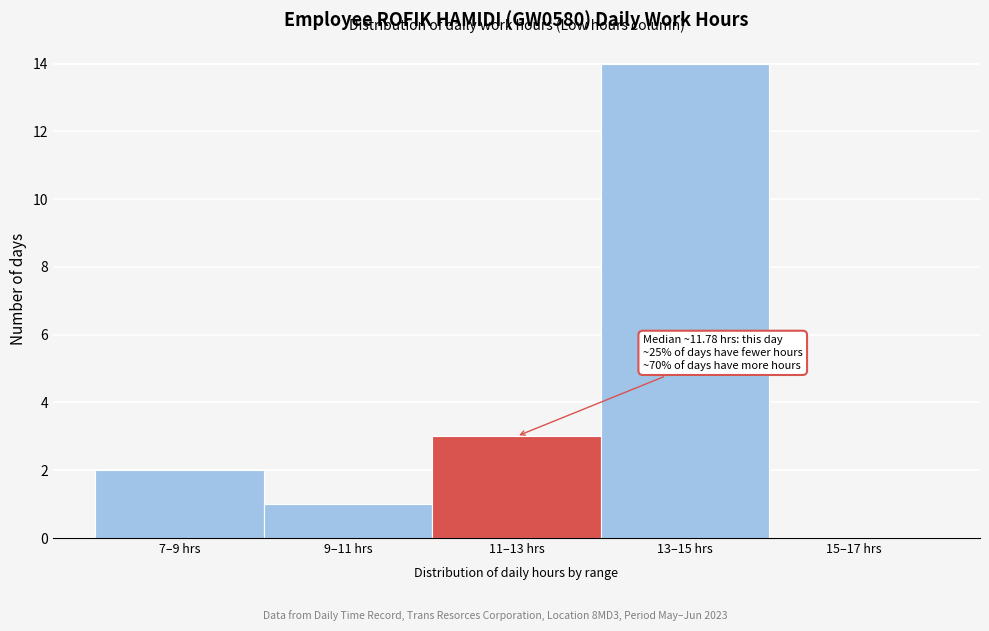

Reading left to right, what are all the values shown in this chart?

7–9 hrs=2	9–11 hrs=1	11–13 hrs=3	13–15 hrs=14	15–17 hrs=0